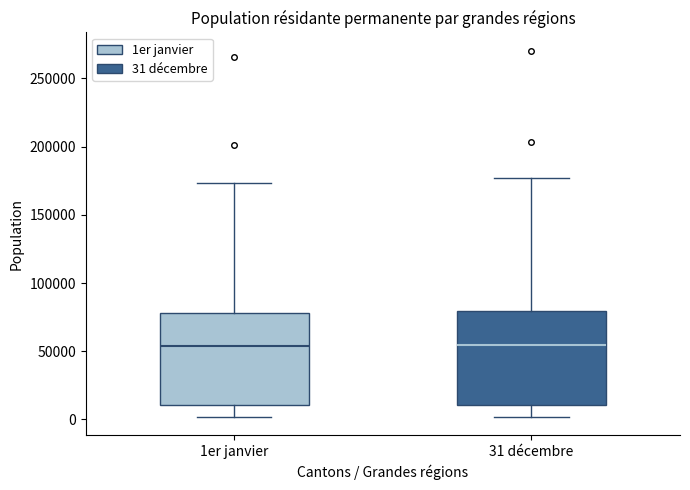

Reading left to right, read every box against the y-axis: the position of its median line, the range the box covers, and the ends of its whiskers. The values are not printed on the chart, so give them approximately, as read against the axis.

1er janvier: median 55000, box 10000 to 80000, whiskers 0 to 175000
31 décembre: median 55000, box 10000 to 80000, whiskers 0 to 175000